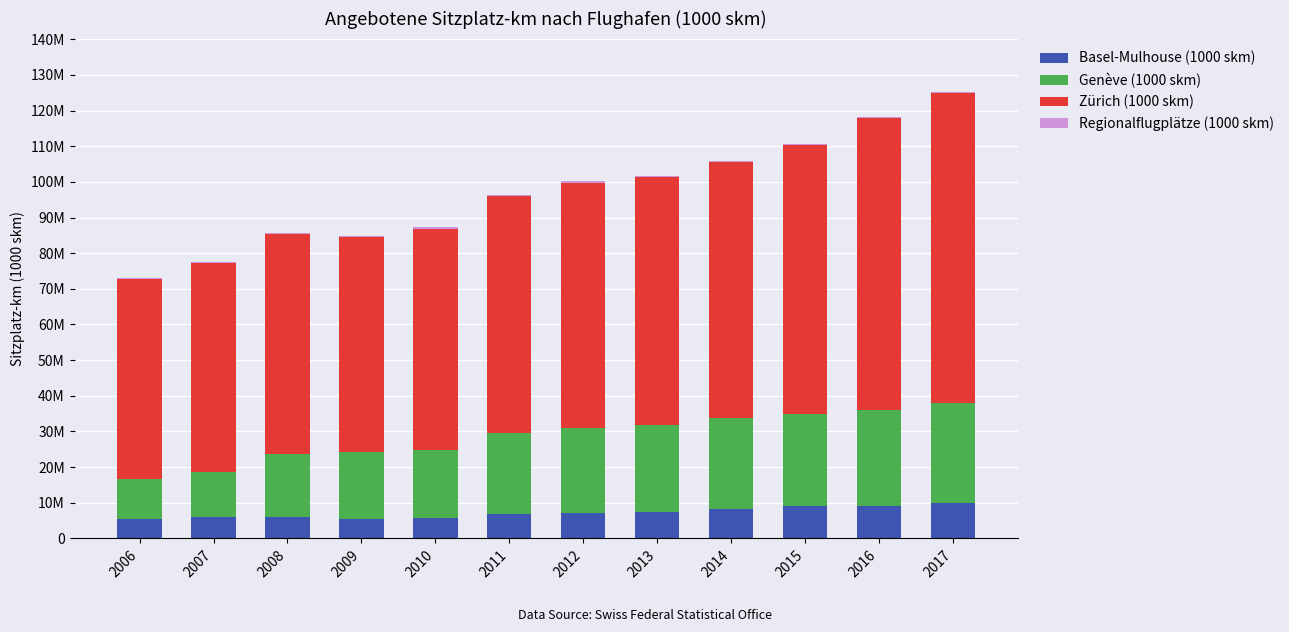

Are the bars horizontal?

No